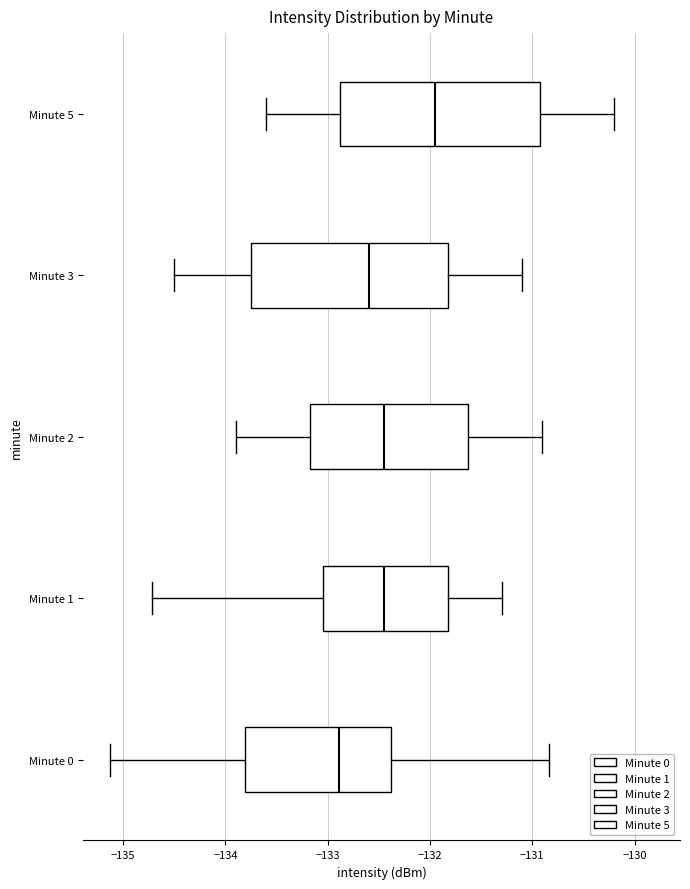

Which box's median line is the furthest to the left?

Minute 0